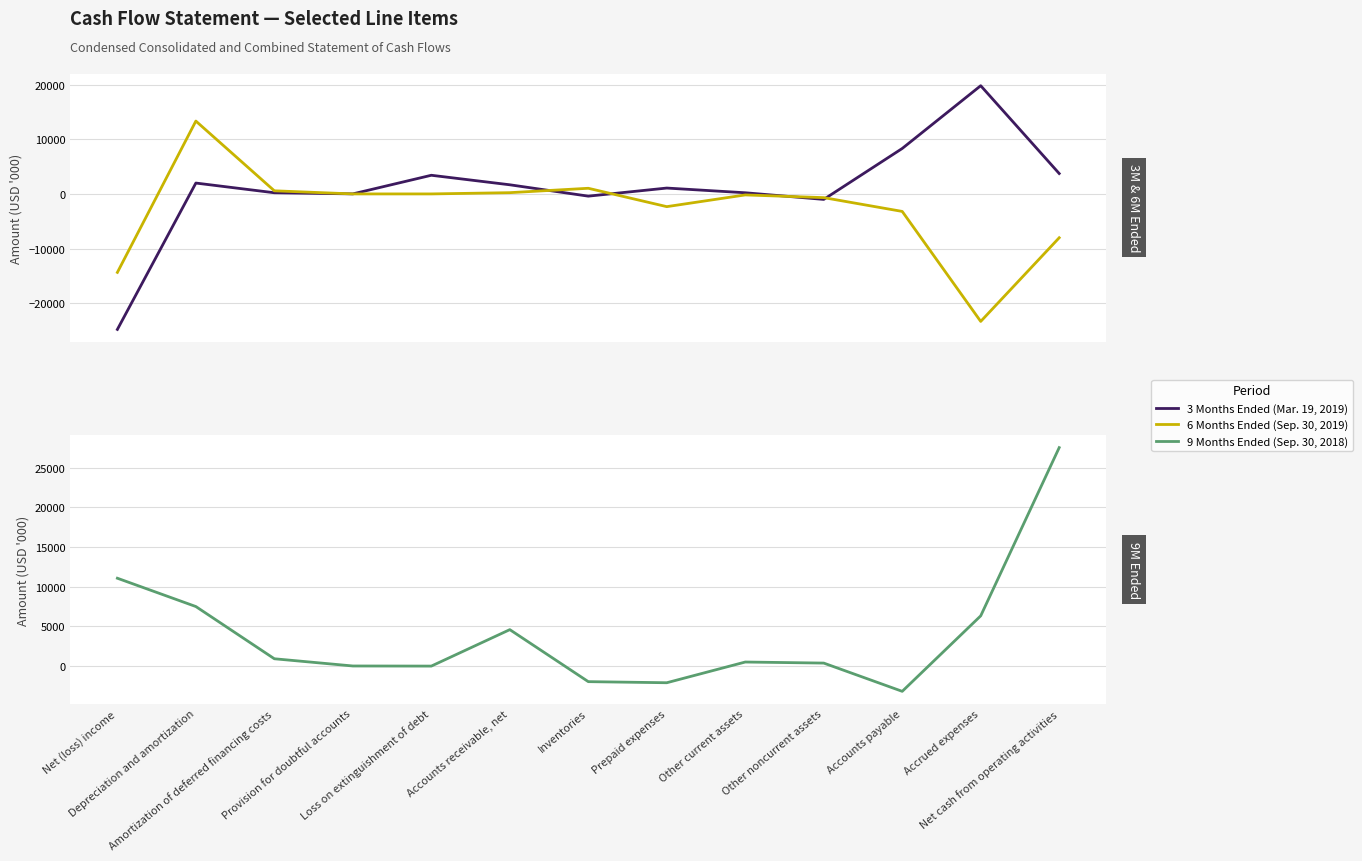

Reading left to right, what are all the values shown in this chart?

3 Months Ended (Mar. 19, 2019): -24781	1989	213	8	3413	1671	-406	1073	213	-1003	8313	19792	3733
6 Months Ended (Sep. 30, 2019): -14350	13325	571	0	0	230	1033	-2326	-182	-677	-3201	-23317	-8016
9 Months Ended (Sep. 30, 2018): 11068	7501	923	14	0	4592	-1960	-2097	512	379	-3180	6330	27520